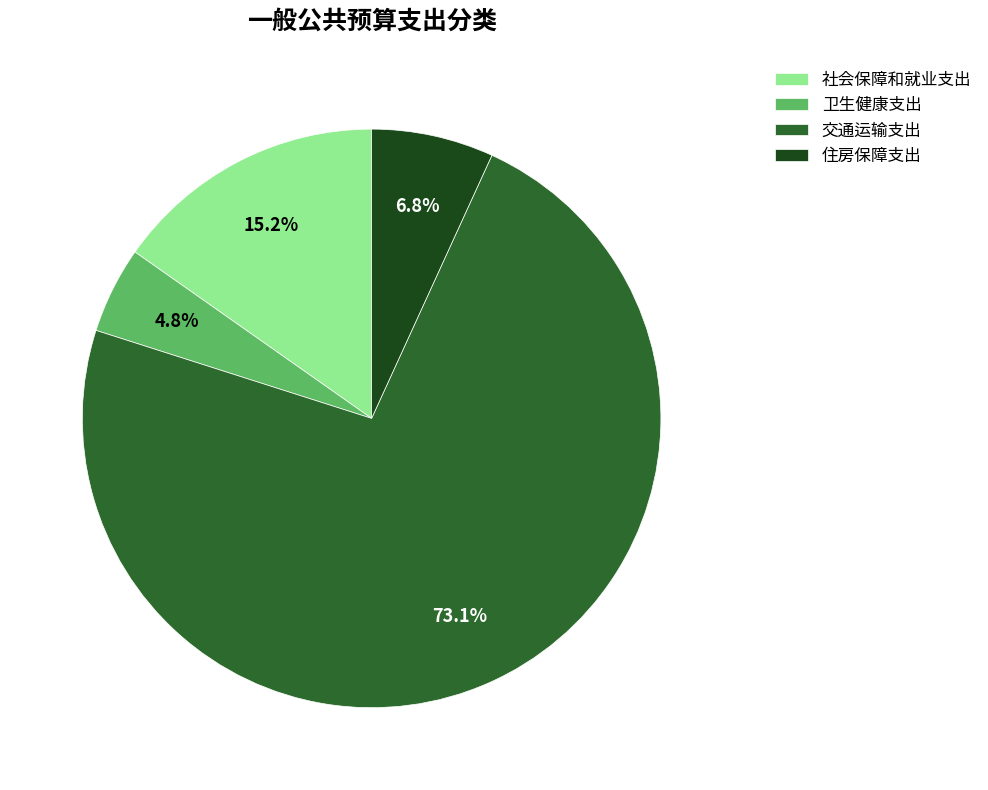

Combined, do 卫生健康支出 and 交通运输支出 account for over 50%?

Yes